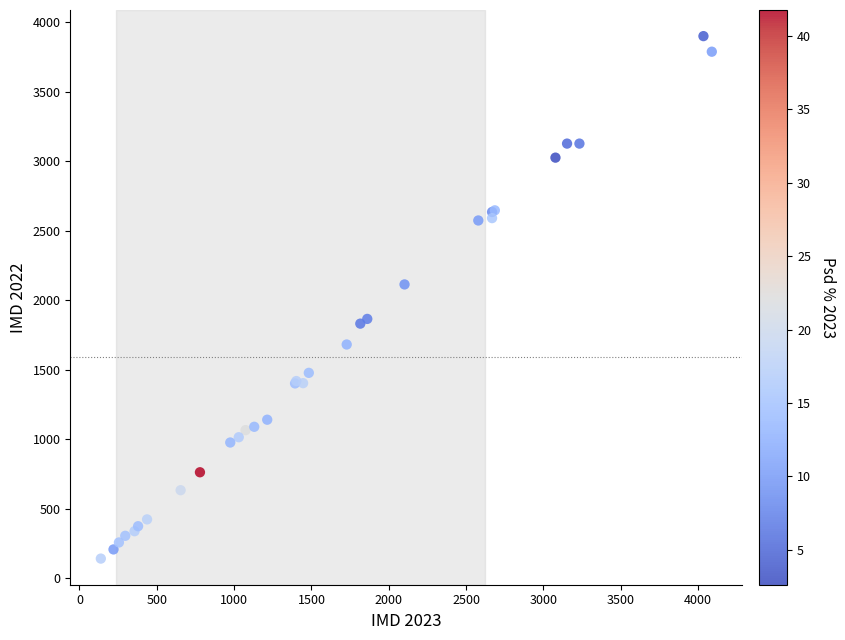

What Y value in the scatter plot is closest to 2021?

2114